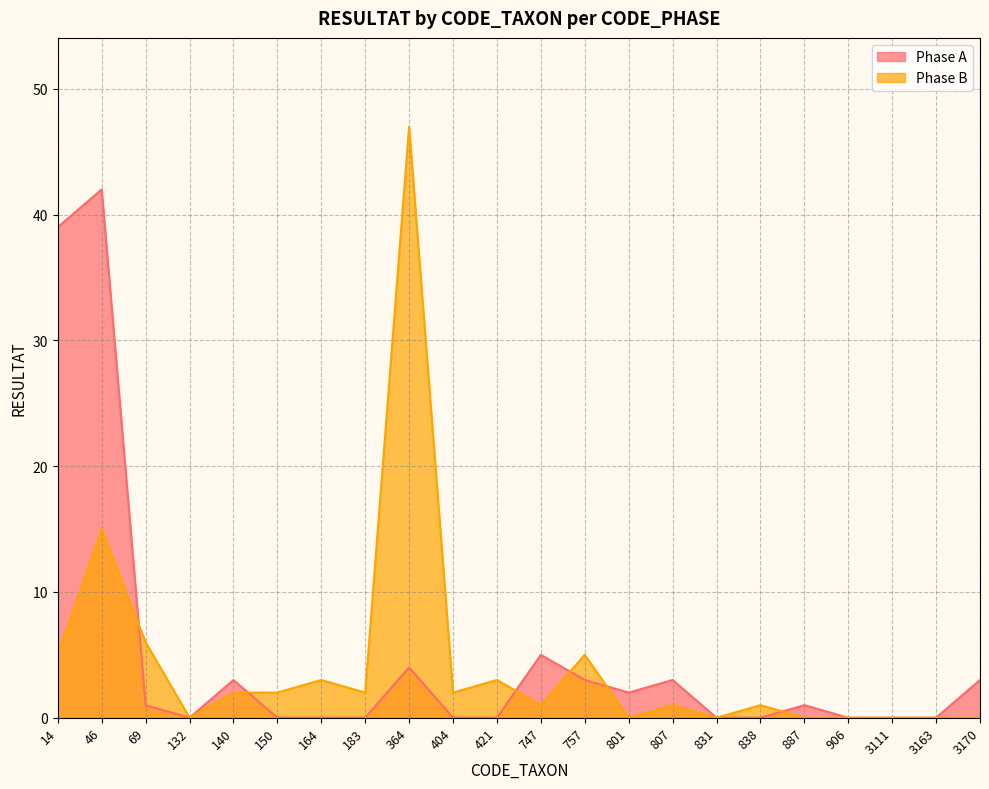

How many data points does each series have?

22